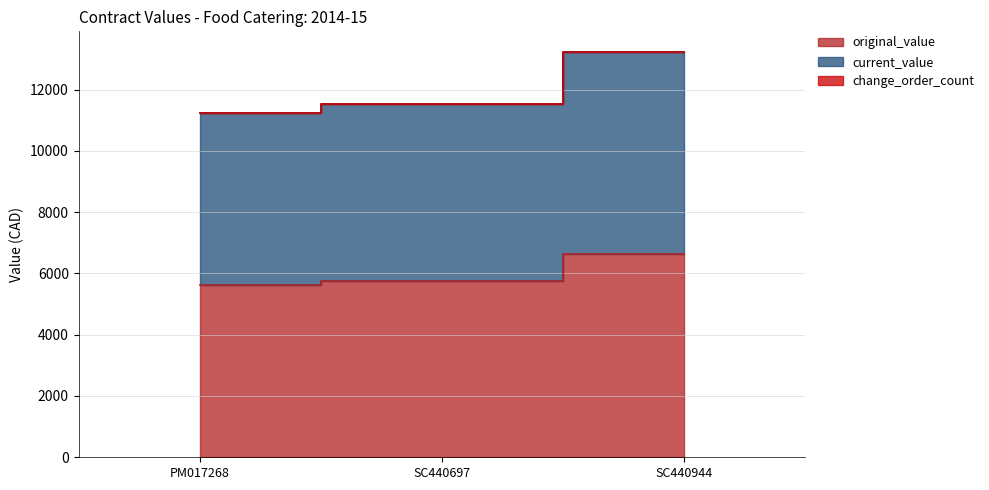

What position from the left is SC440697?

2